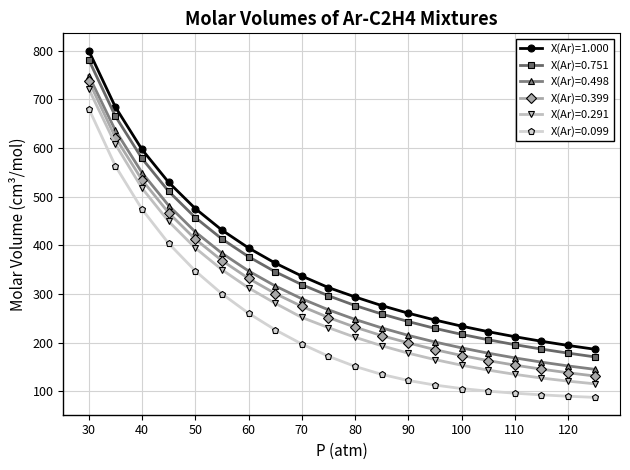

At how many categories does at least one series exceed 158?

20